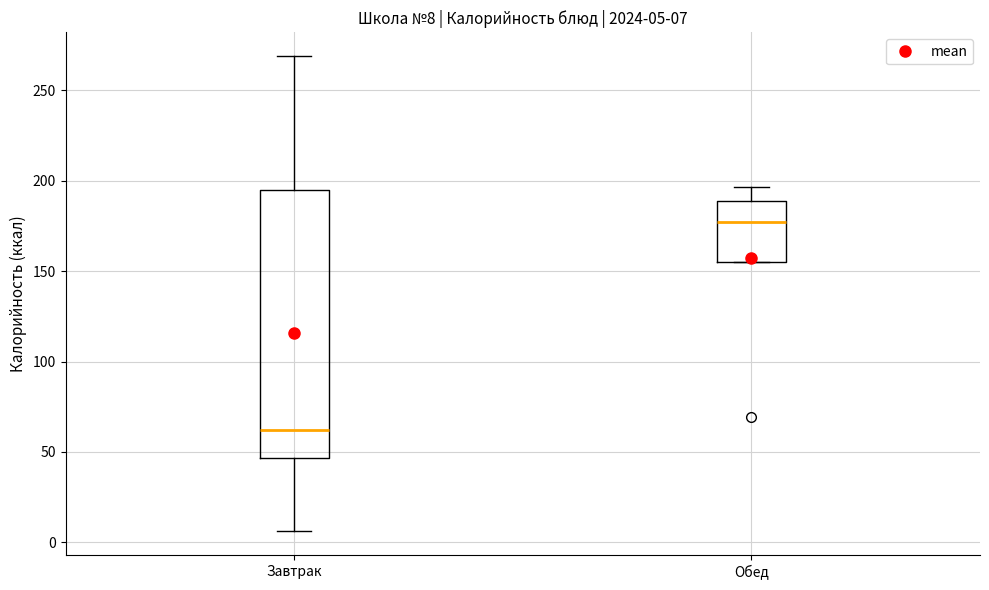

Which box is the tallest, from its lower edge to its upper edge?

Завтрак